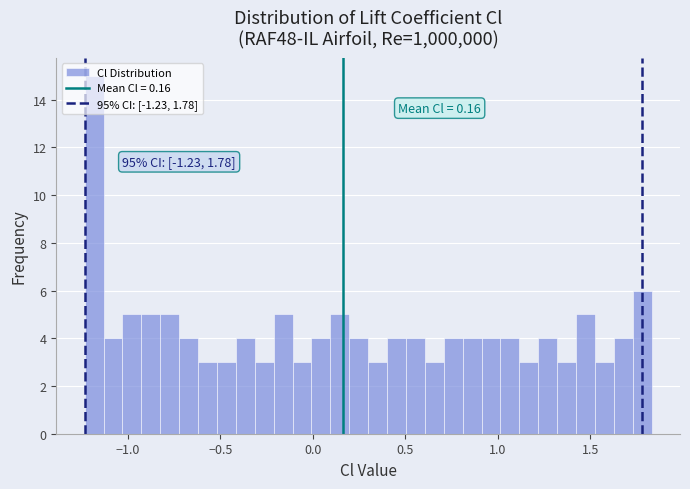

Read against the x-axis, roughly where is the centre of the tallest bar?

-1.20